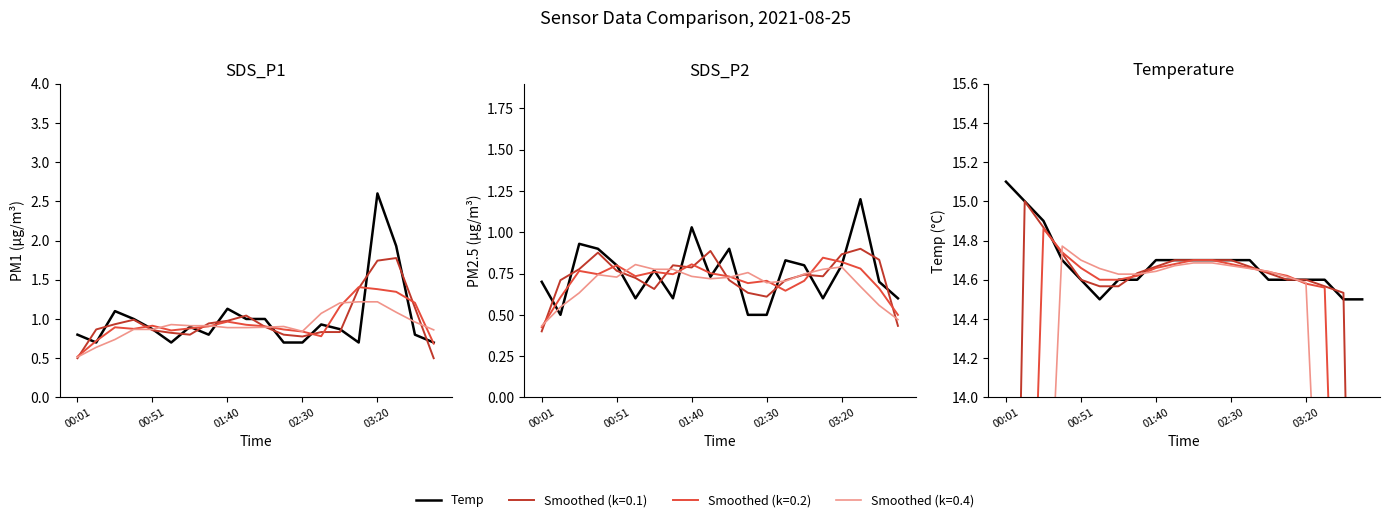

The value of Temp at 18 is 14.5. True or false?

True